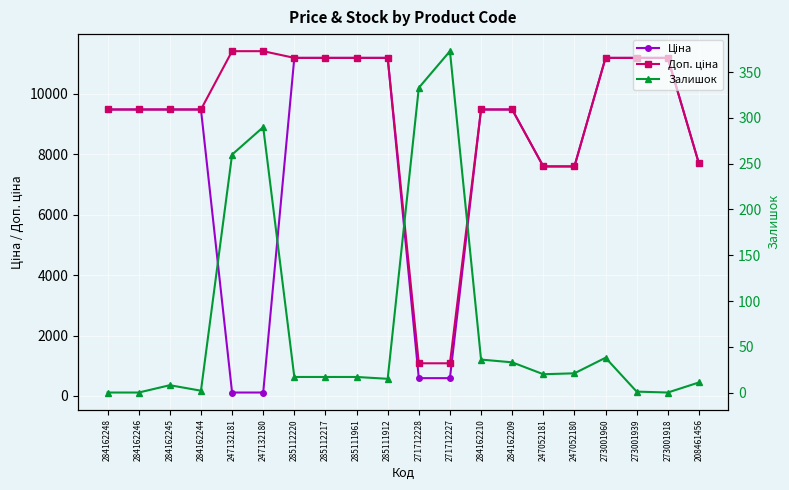

Between 285111961 and 285111912, which is larger?

285111961